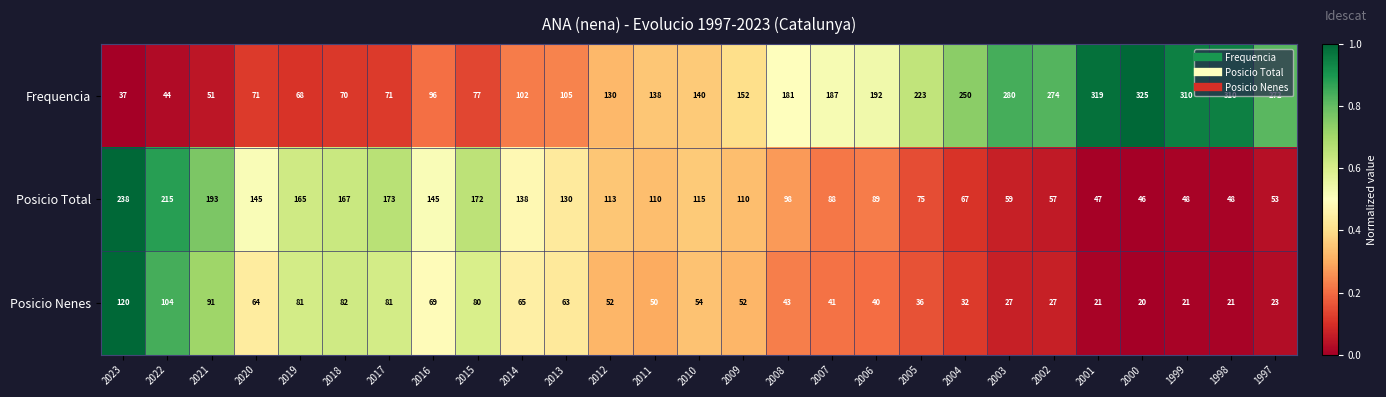

The Posicio Nenes series shows 102 at 2013. True or false?

False